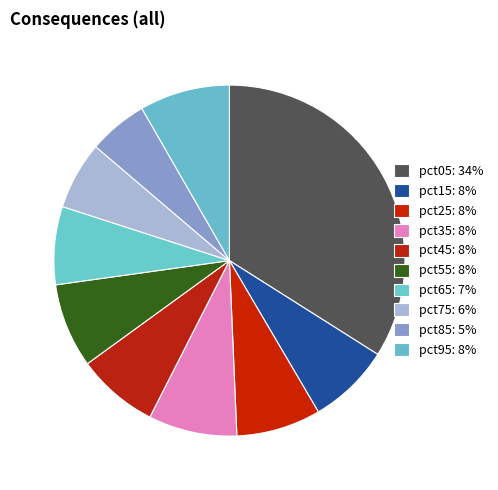

Combined, what portion of the pie is pct95 and pct55?

16.1%